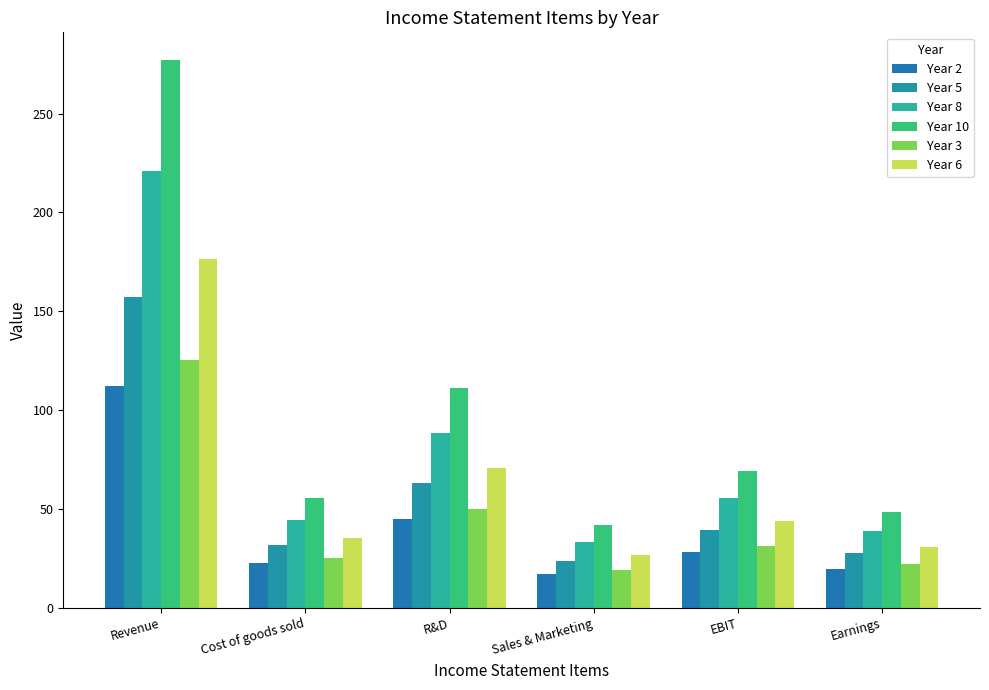

What are all the series names shown in the legend?

Year 2, Year 5, Year 8, Year 10, Year 3, Year 6